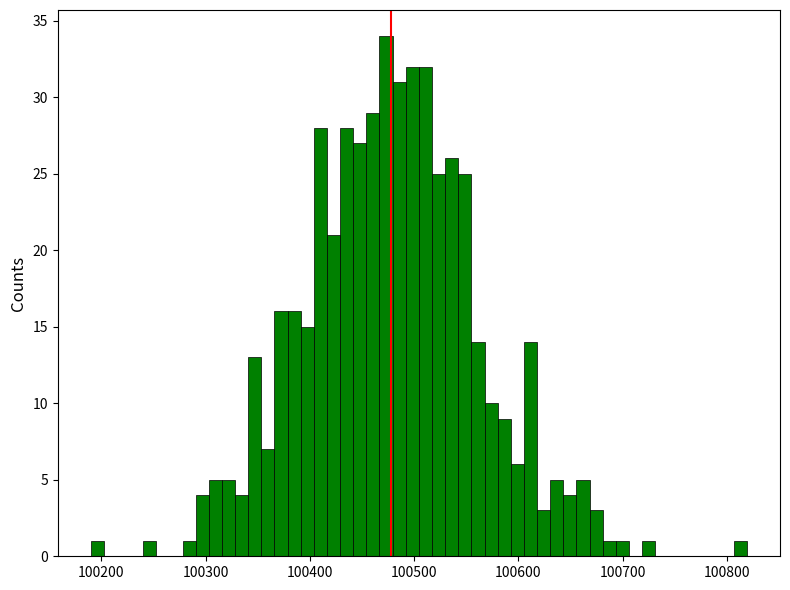

Read against the x-axis, roughly where is the centre of the tallest bar?

100470